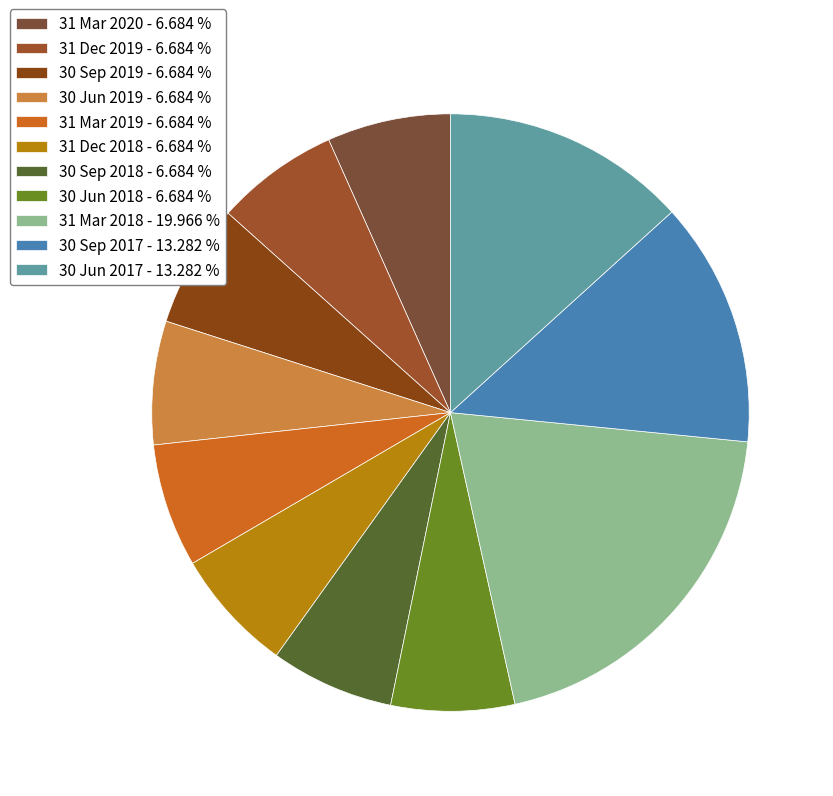

To the nearest percent, what is the difference between the 30 Jun 2018 and 30 Jun 2017 slice percentages?

7%